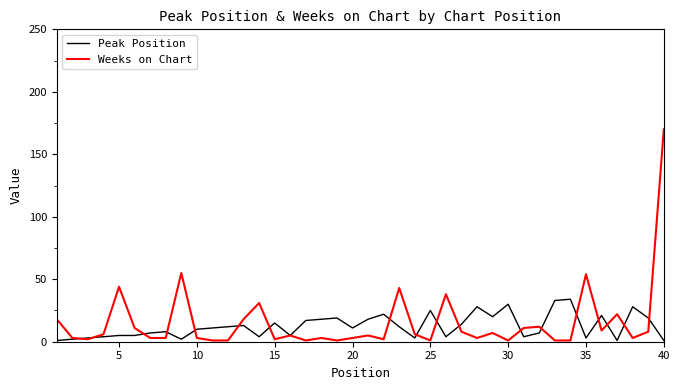

Reading right to left, list all the values displayed in this chart.

Peak Position: 1	19	28	1	21	3	34	33	7	4	30	20	28	14	4	25	3	12	22	18	11	19	18	17	5	15	4	13	12	11	10	2	8	7	5	5	4	3	2	1
Weeks on Chart: 170	8	3	22	9	54	1	1	12	11	1	7	3	8	38	1	6	43	2	5	3	1	3	1	5	2	31	18	1	1	3	55	3	3	11	44	6	2	3	18